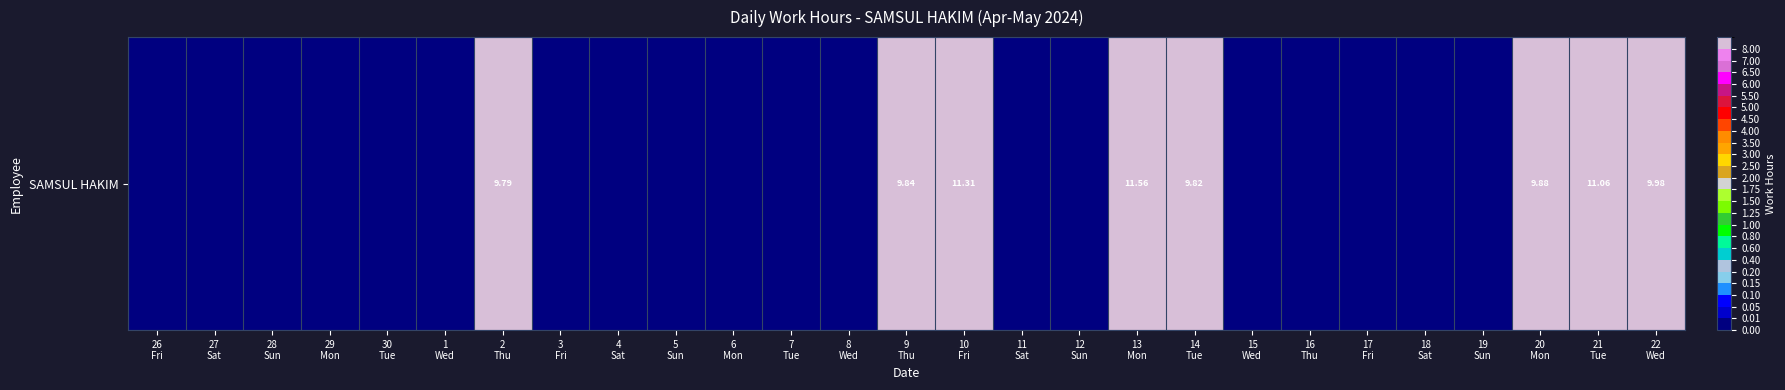

How many data points are above 0?

8